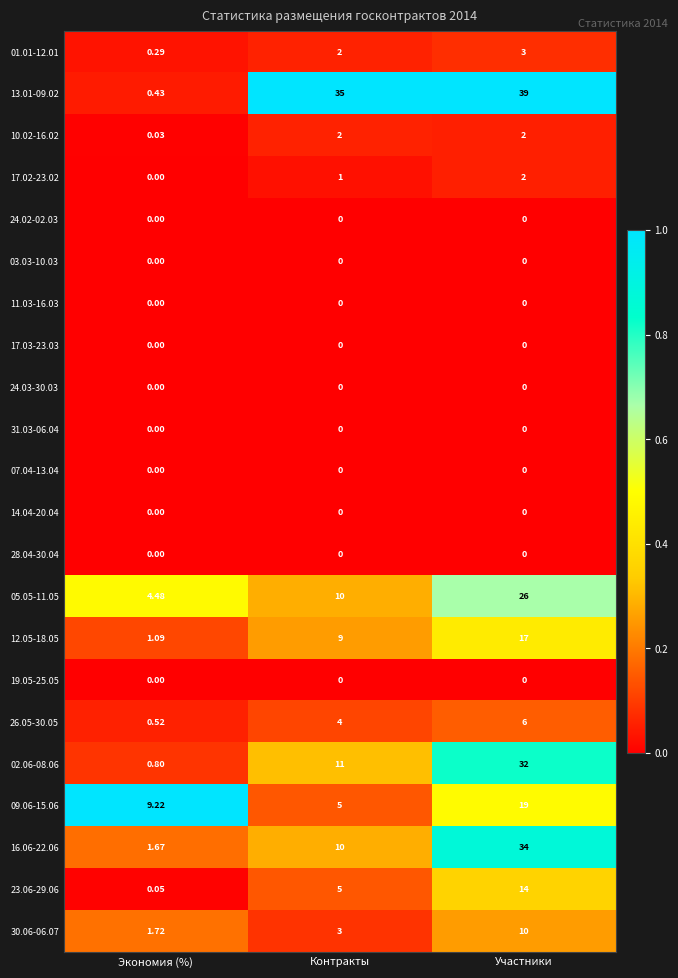

How many categories are shown in the chart?

3